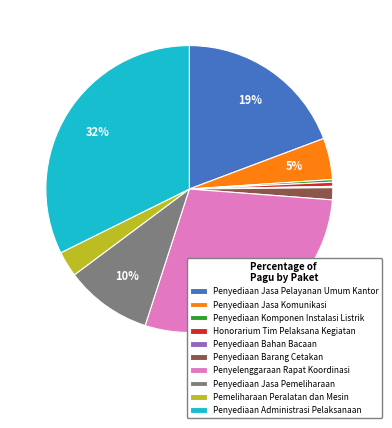

Is the sum of Penyediaan Komponen Instalasi Listrik and Honorarium Tim Pelaksana Kegiatan greater than half?

No